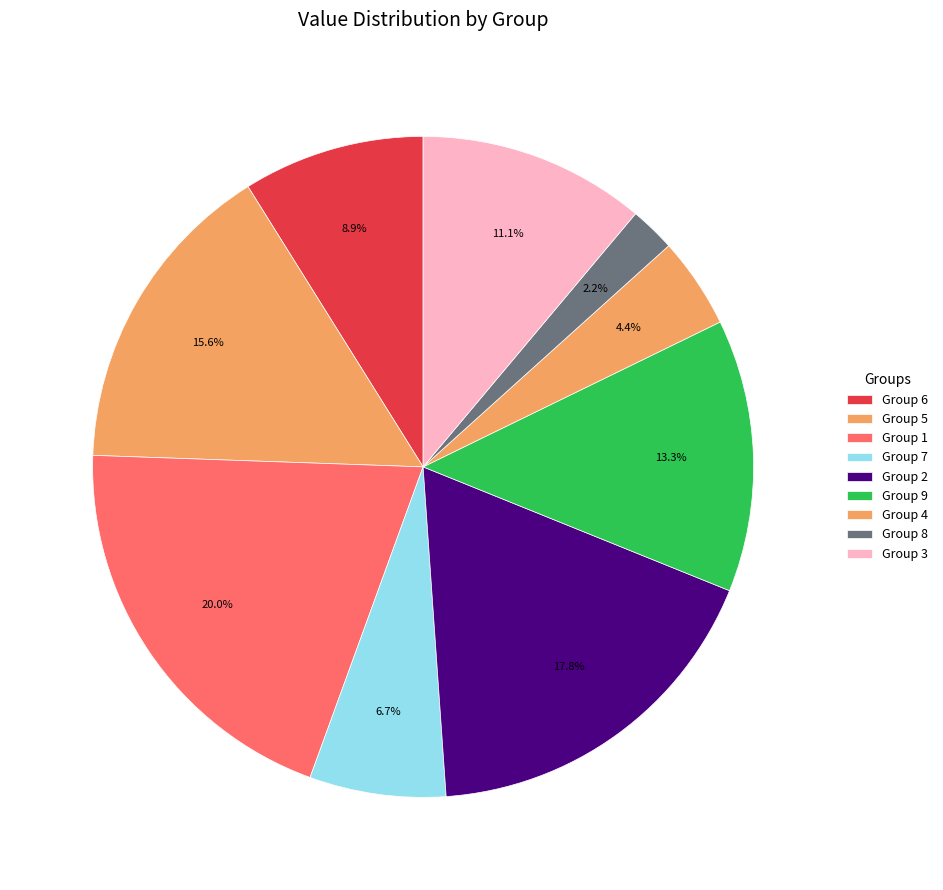

To the nearest percent, what is the difference between the largest and smallest slice percentages?

18%